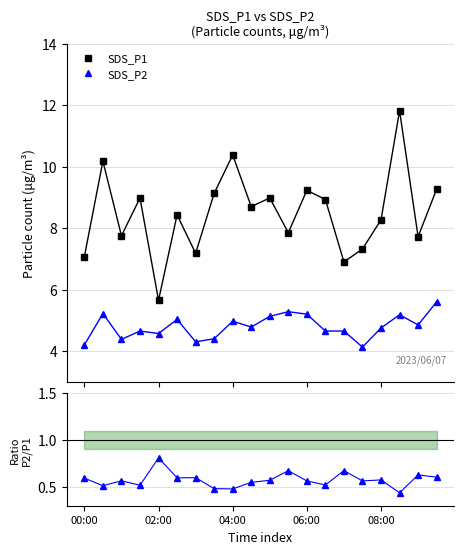

What is the difference between the second highest and minimum values in the SDS_P2/SDS_P1 series?

0.2